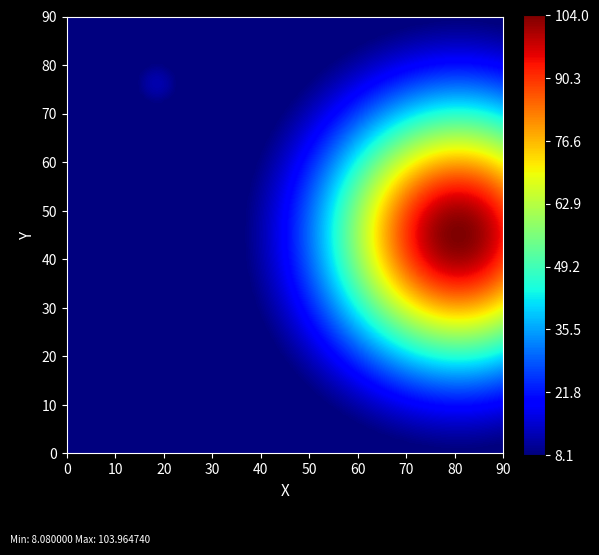

Count the number of categories in the chart.

2